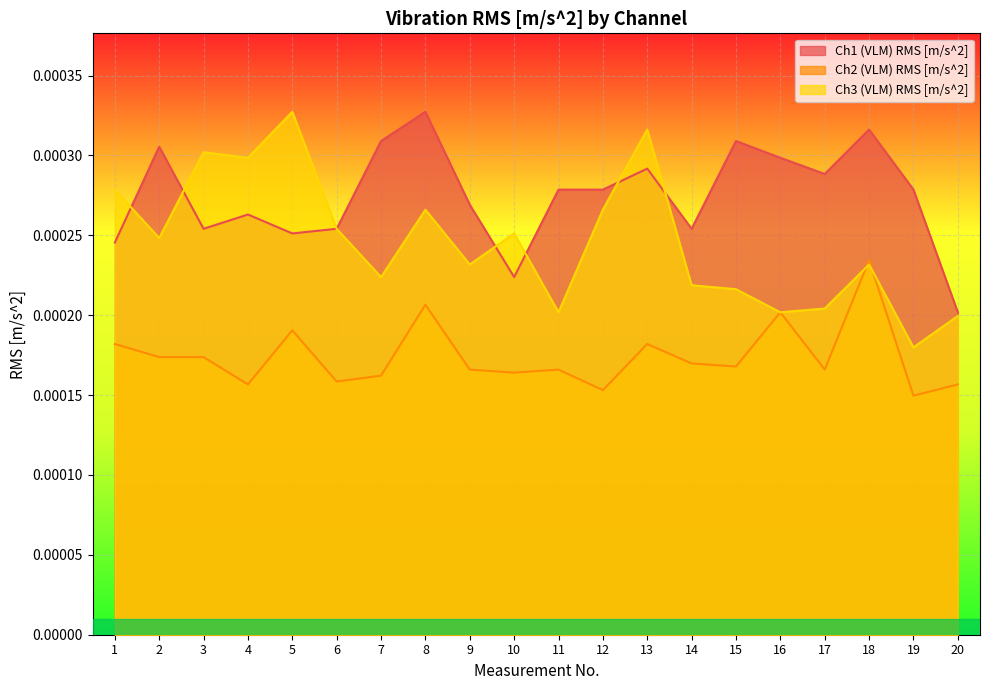

Is the value of Ch3 (VLM) RMS [m/s^2] at 9 greater than the value of Ch1 (VLM) RMS [m/s^2] at 4?

No